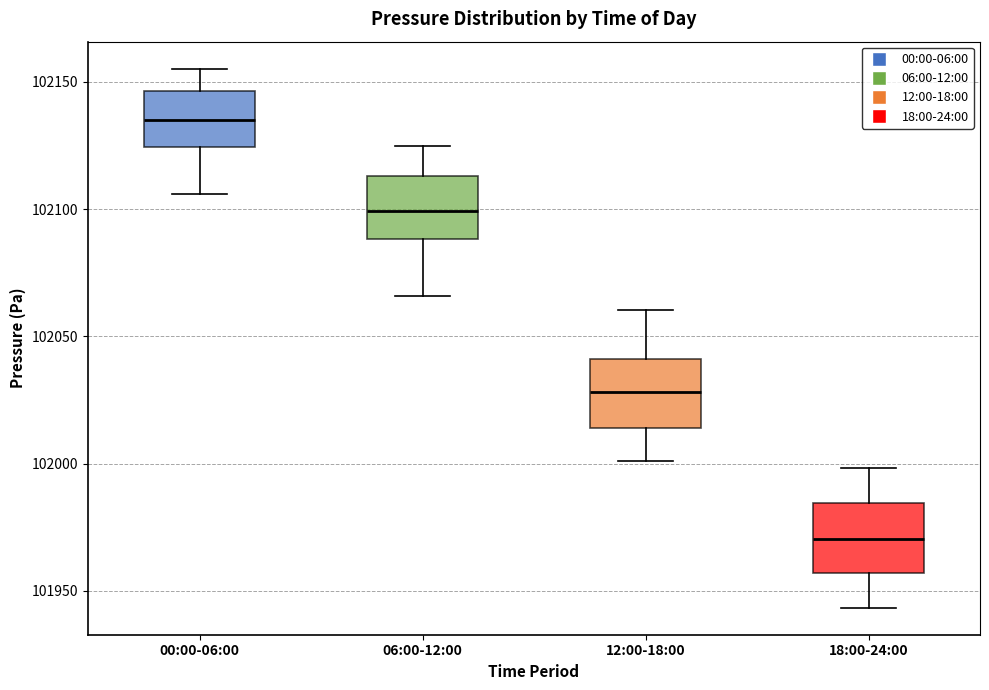

Reading left to right, transcribe this box plot: for each box, give where its median line is, the range the box spans, and where its two whiskers end, as read against the y-axis. The values are not printed on the chart, so give them approximately, as read against the axis.

00:00-06:00: median 102135, box 102125 to 102145, whiskers 102105 to 102155
06:00-12:00: median 102100, box 102090 to 102115, whiskers 102065 to 102125
12:00-18:00: median 102030, box 102015 to 102040, whiskers 102000 to 102060
18:00-24:00: median 101970, box 101955 to 101985, whiskers 101945 to 102000